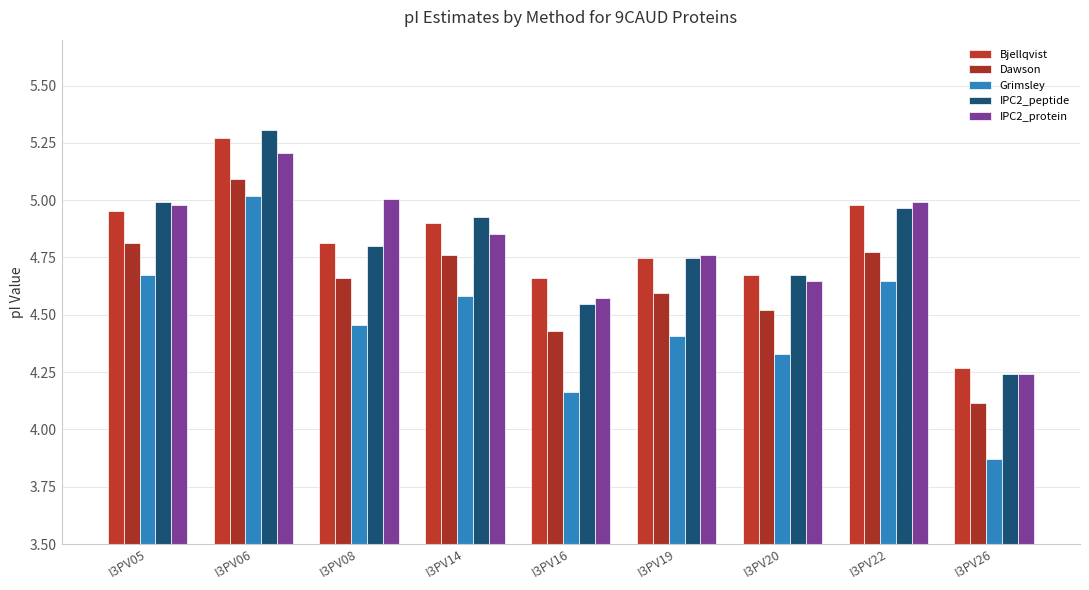

Where is Dawson nearest to the value 4?

I3PV26